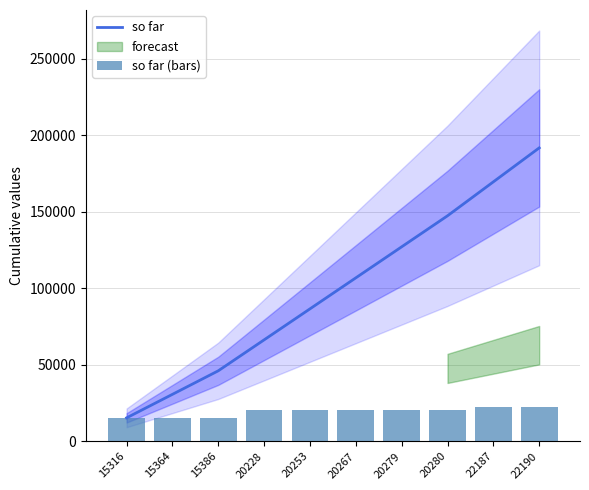

The value of so far at 20267 is 106814. True or false?

True